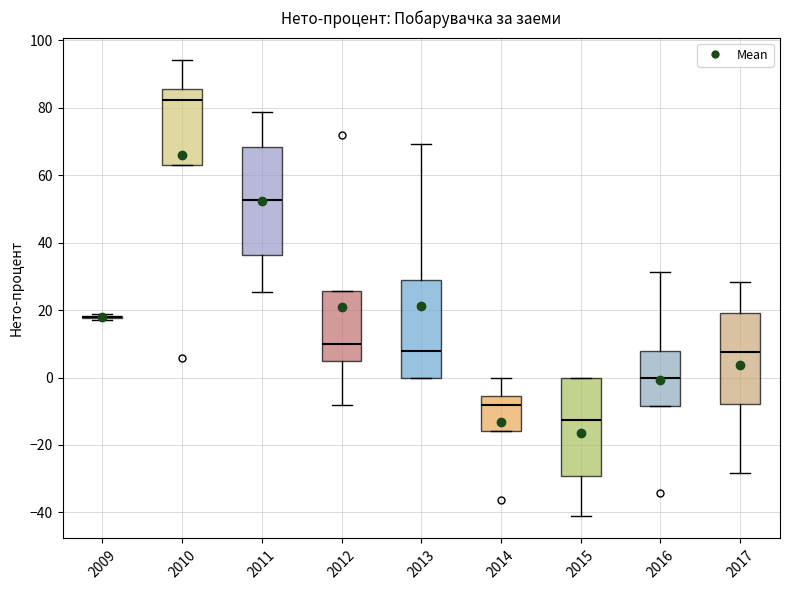

Which box is the tallest, from its lower edge to its upper edge?

2011